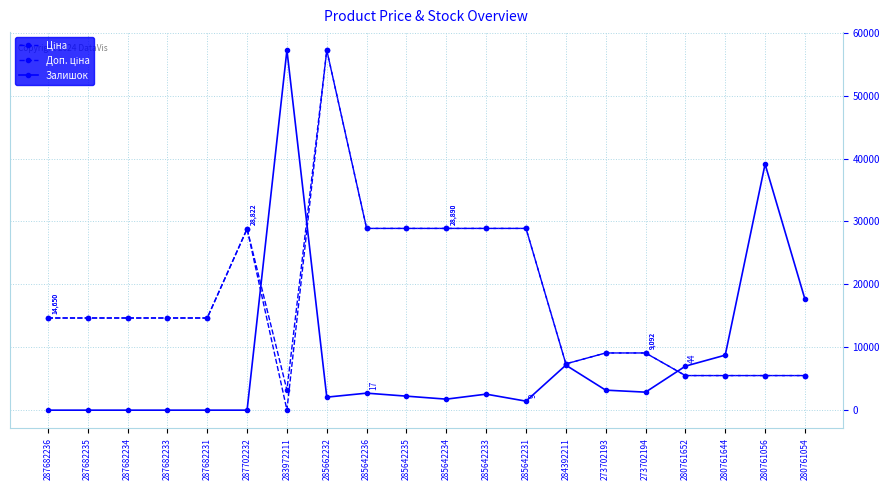

At 273702193, list the series in order from smallest to largest.

Залишок, Ціна, Доп. ціна